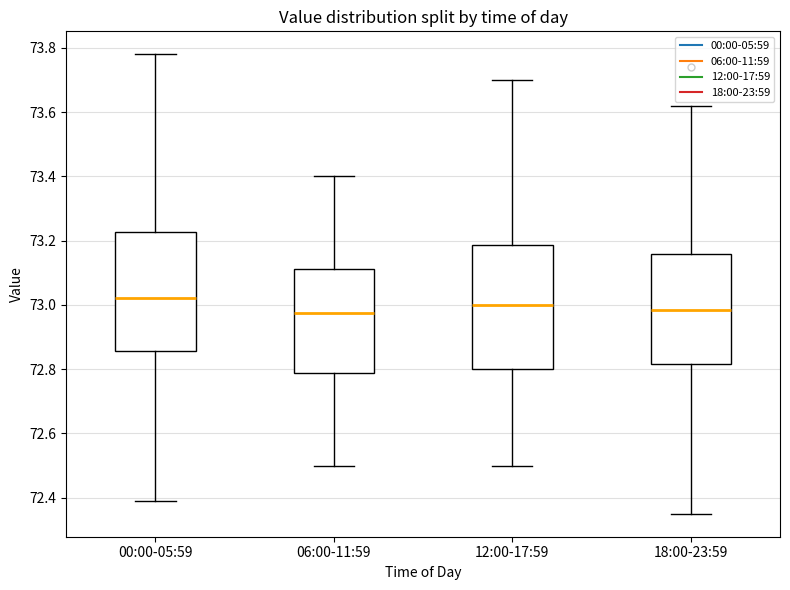

Reading left to right, transcribe this box plot: for each box, give where its median line is, the range the box spans, and where its two whiskers end, as read against the y-axis. The values are not printed on the chart, so give them approximately, as read against the axis.

00:00-05:59: median 73.02, box 72.86 to 73.22, whiskers 72.40 to 73.78
06:00-11:59: median 72.98, box 72.78 to 73.12, whiskers 72.50 to 73.40
12:00-17:59: median 73.00, box 72.80 to 73.18, whiskers 72.50 to 73.70
18:00-23:59: median 72.98, box 72.82 to 73.16, whiskers 72.36 to 73.62